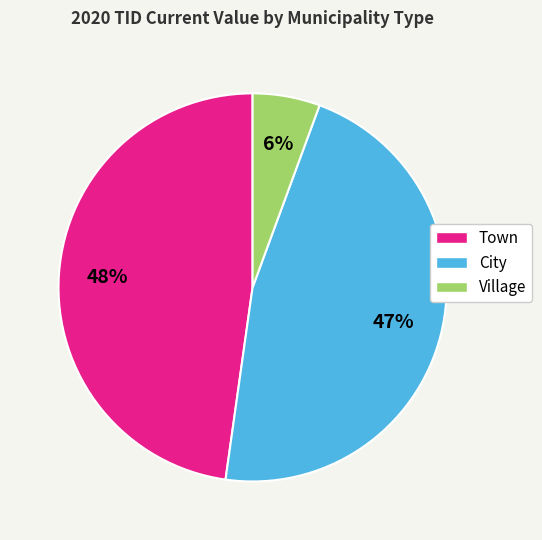

What percentage is the Town slice, to the nearest percent?

48%